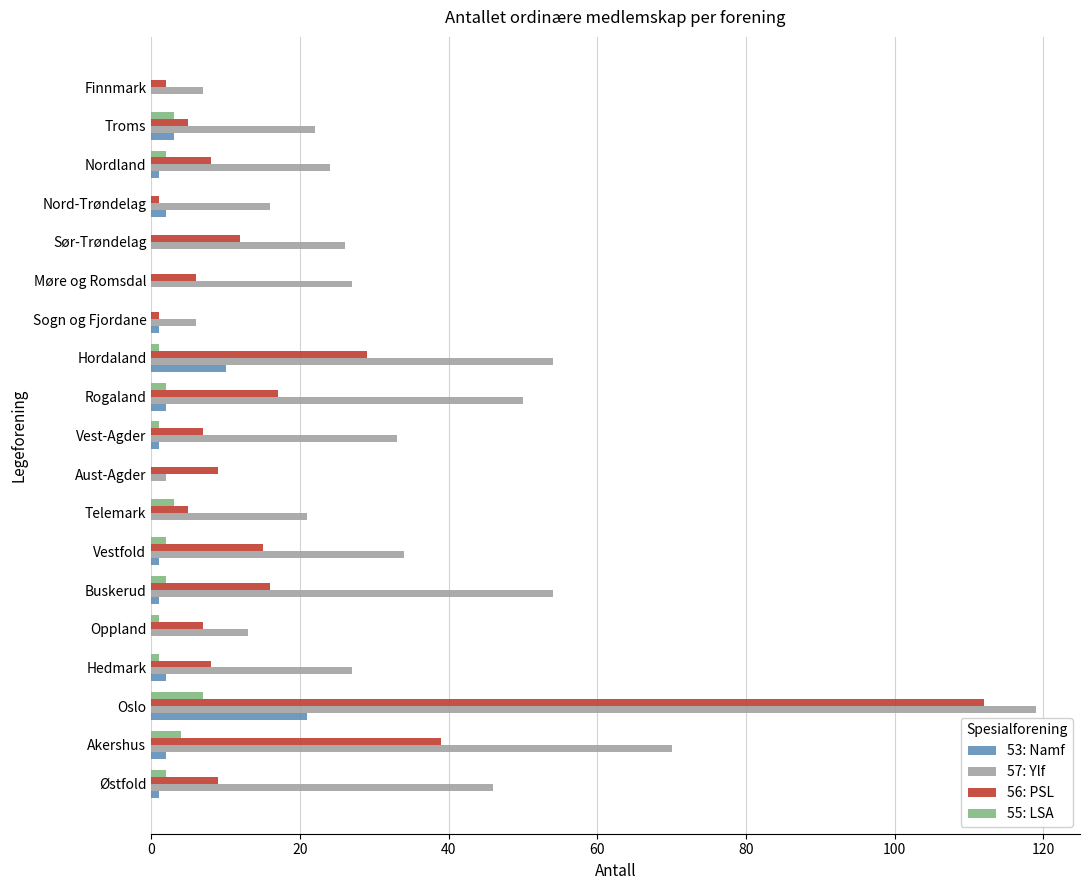

At which label does 53: Namf reach its peak?

Oslo